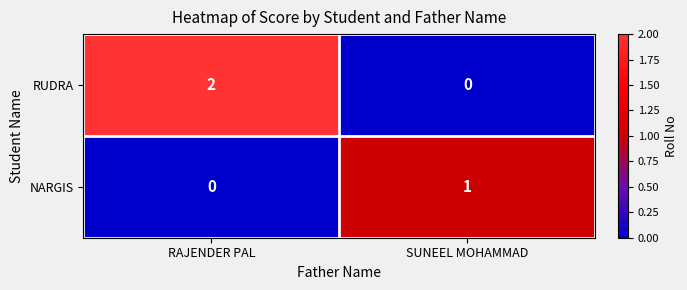

The value of NARGIS at RAJENDER PAL is -1. True or false?

False